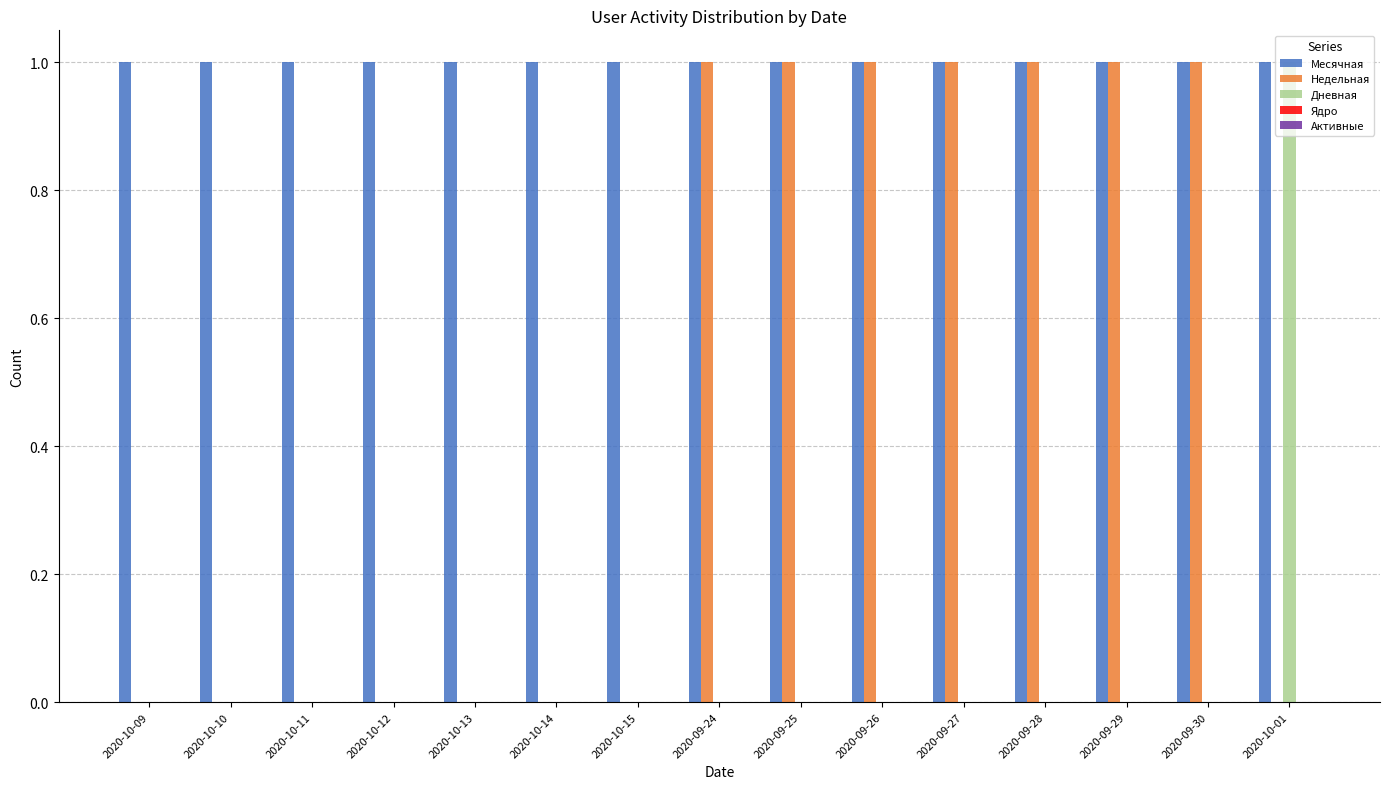

True or false: Дневная has a value of -1 at 2020-10-13.

False